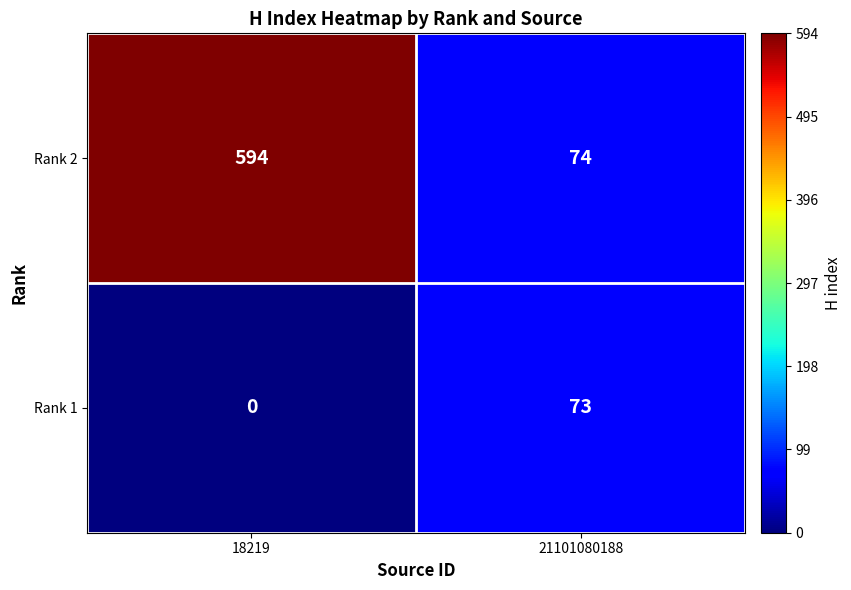

At how many categories does at least one series exceed 97?

1